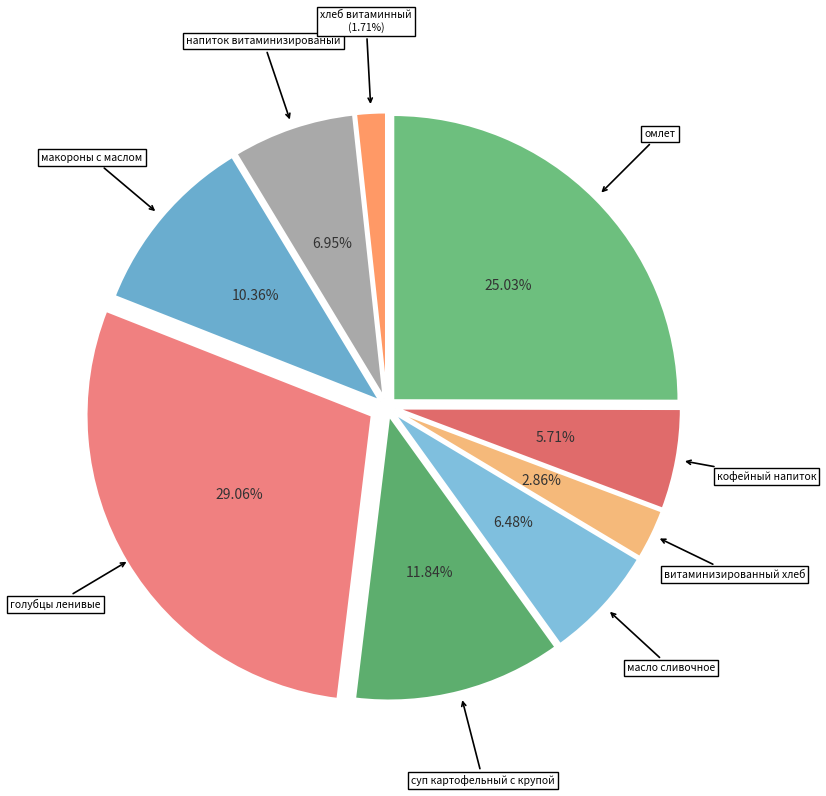

Combined, what portion of the pie is хлеб витаминный and голубцы ленивые?

30.8%